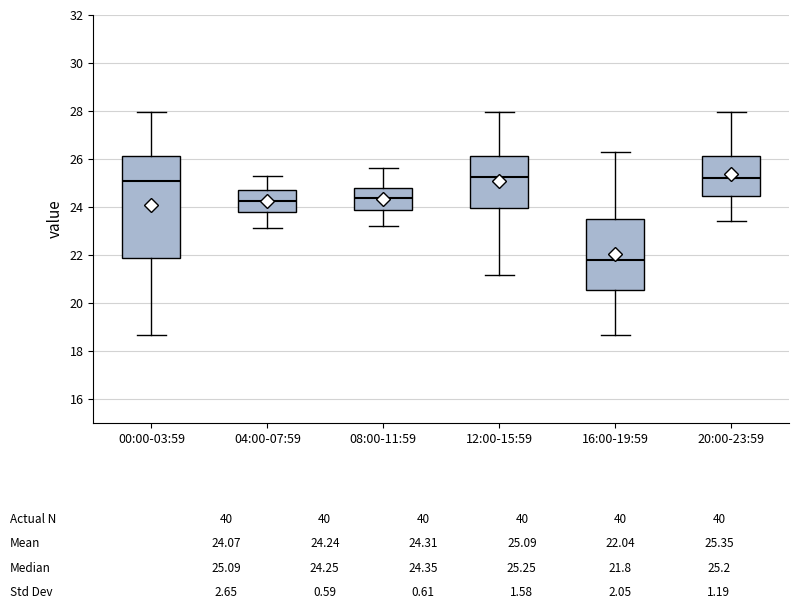

Which box is the tallest, from its lower edge to its upper edge?

00:00-03:59